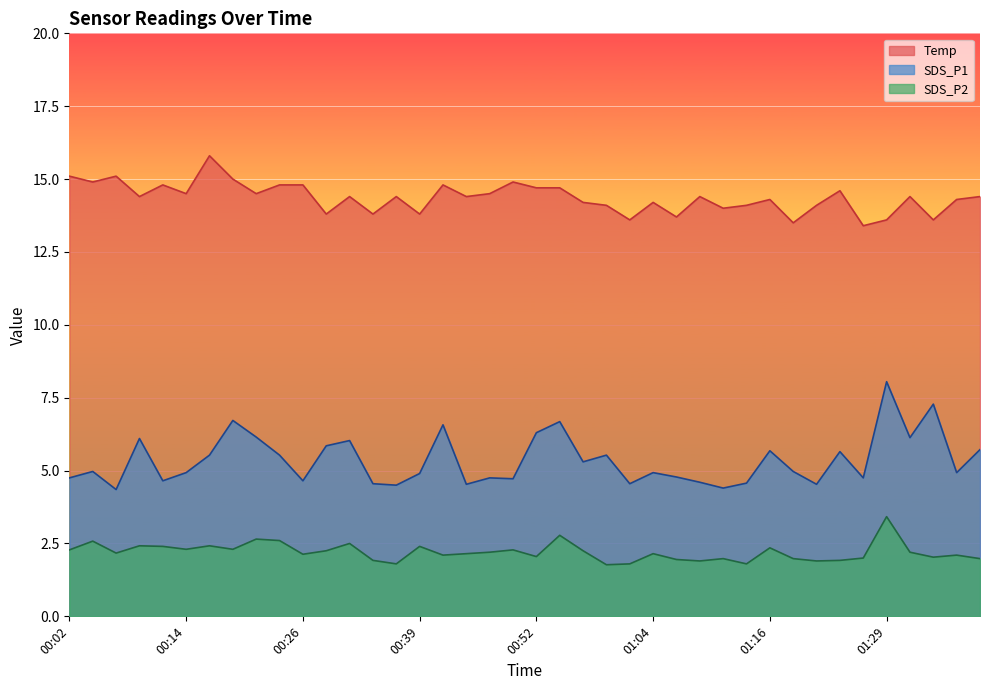

What are all the series names shown in the legend?

Temp, SDS_P1, SDS_P2